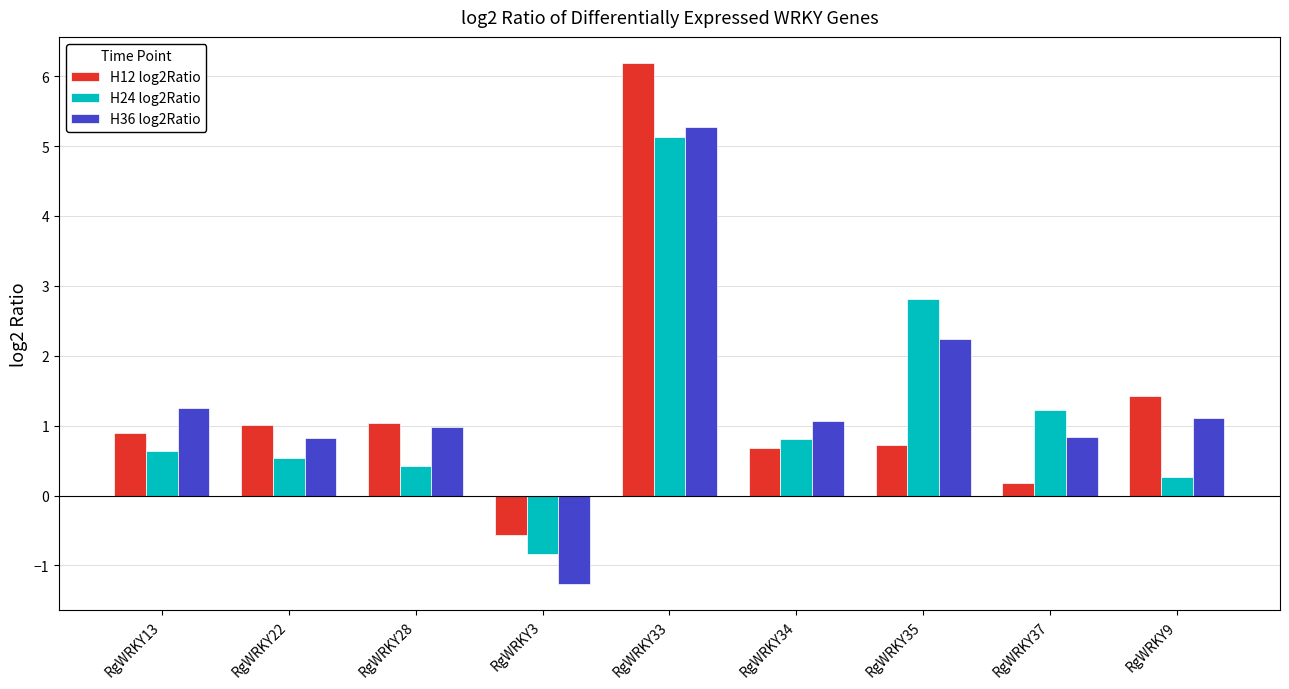

What is the highest value of the H24 log2Ratio series?

5.1